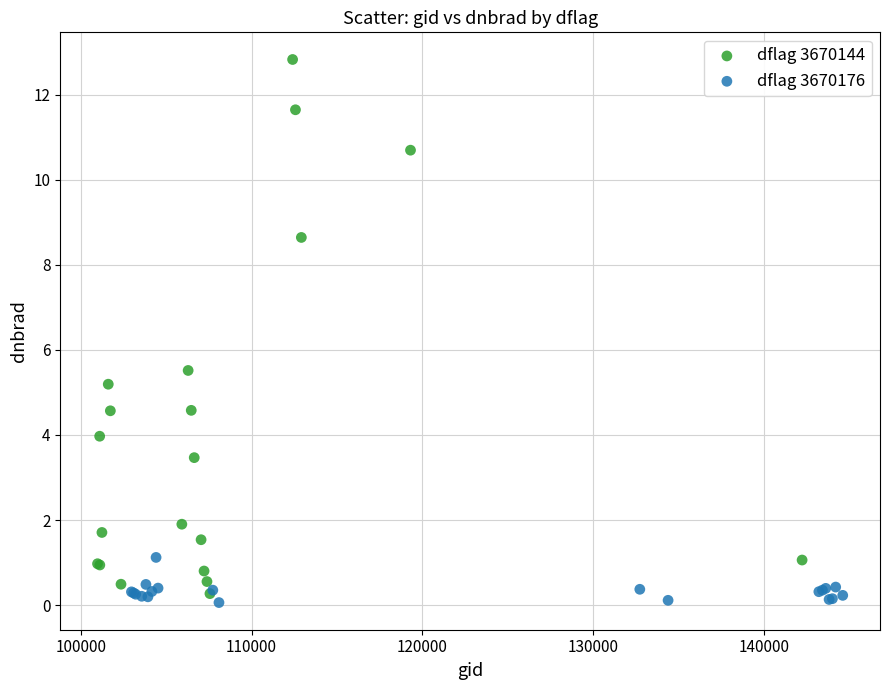

Which series has the widest spread of Y values?

dflag 3670144